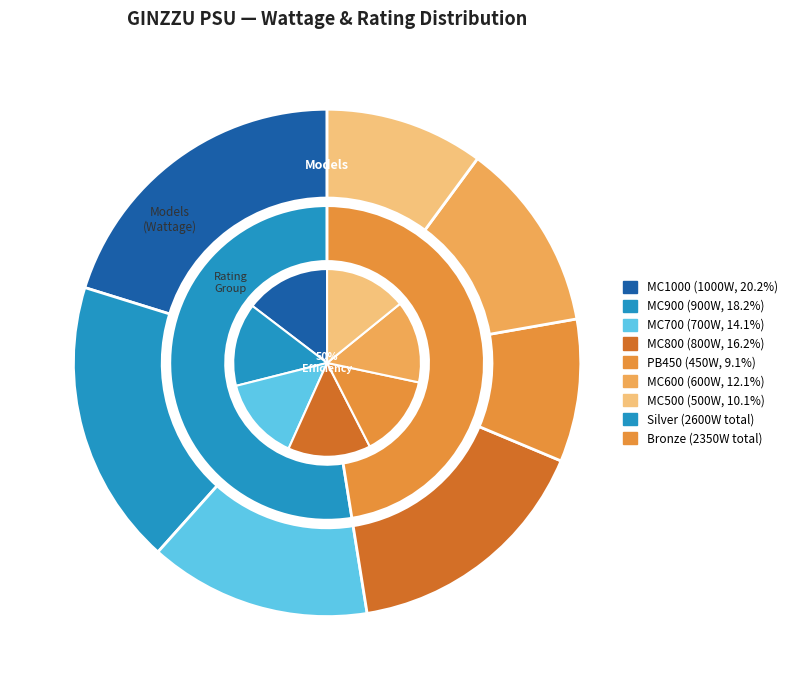

What is the ratio of the value at MC600 to the value at MC500?

1.2